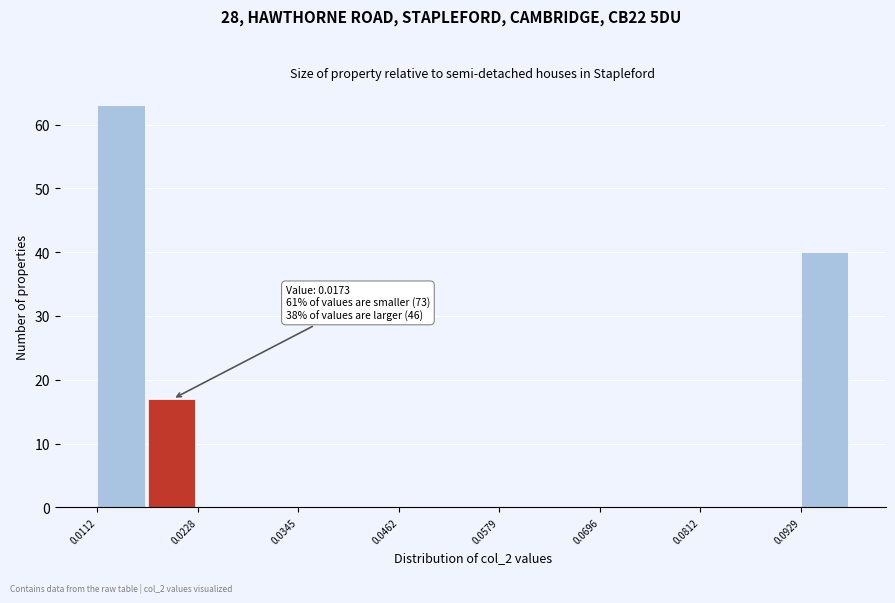

Around what value on the x-axis is the tallest bar? Give the approximate position of its centre, as read against the axis.

0.014